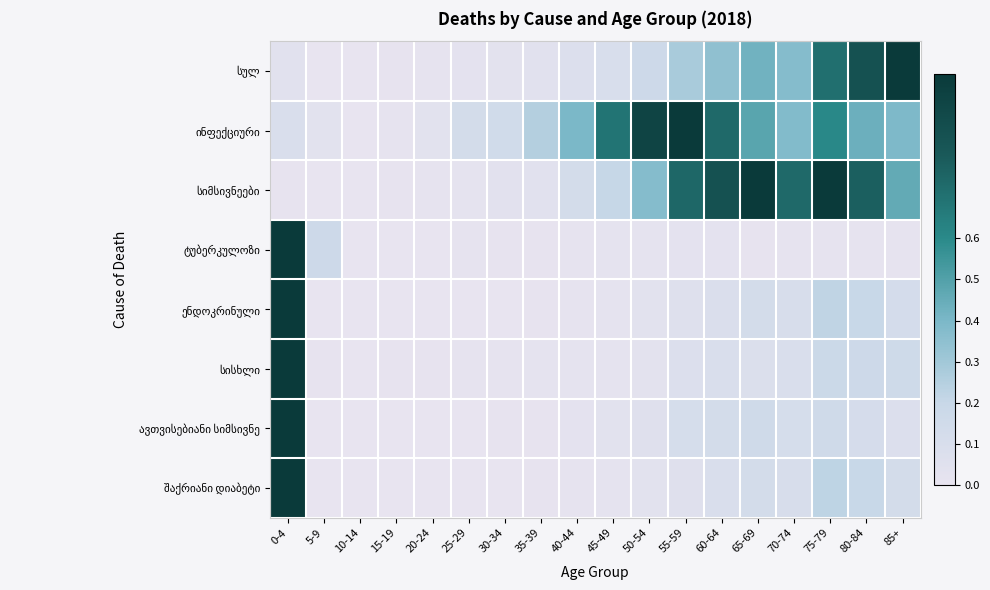

Which series changed the most between 0-4 and 25-29?

ენდოკრინული